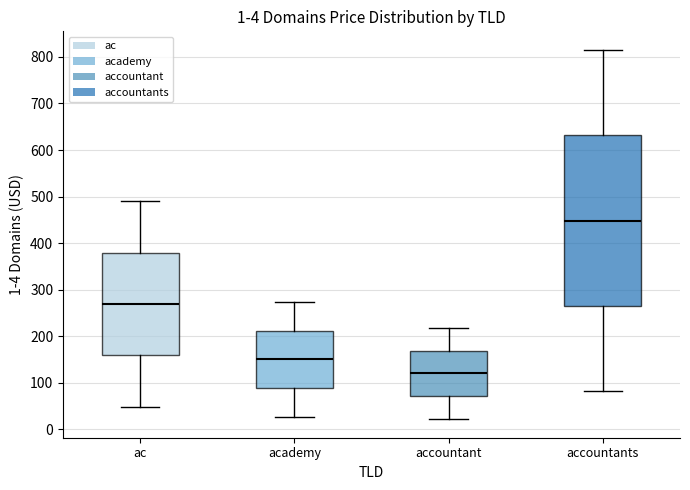

Which box is the tallest, from its lower edge to its upper edge?

accountants